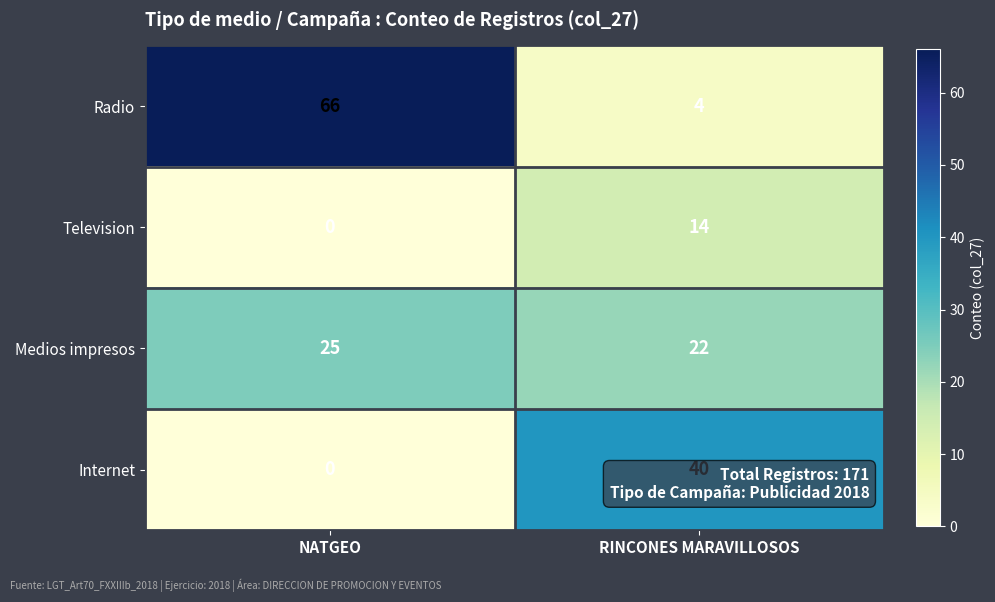

Which series has the largest total across all categories?

Radio